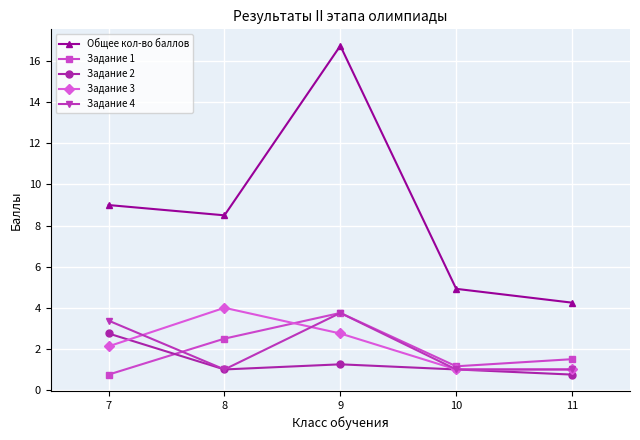

Does the chart display data point markers on the line(s)?

Yes